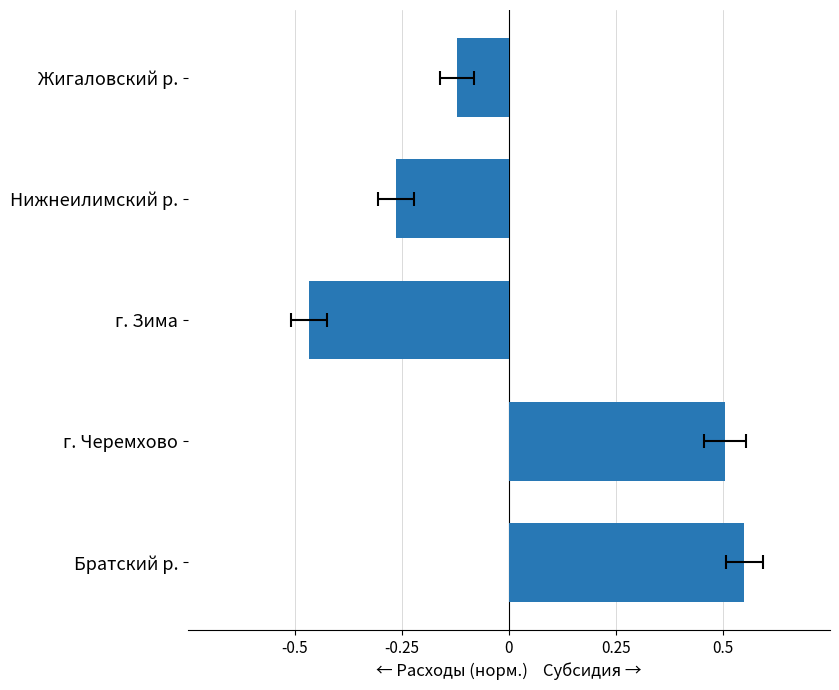

What is the value of the 2nd bar from the left?

0.5